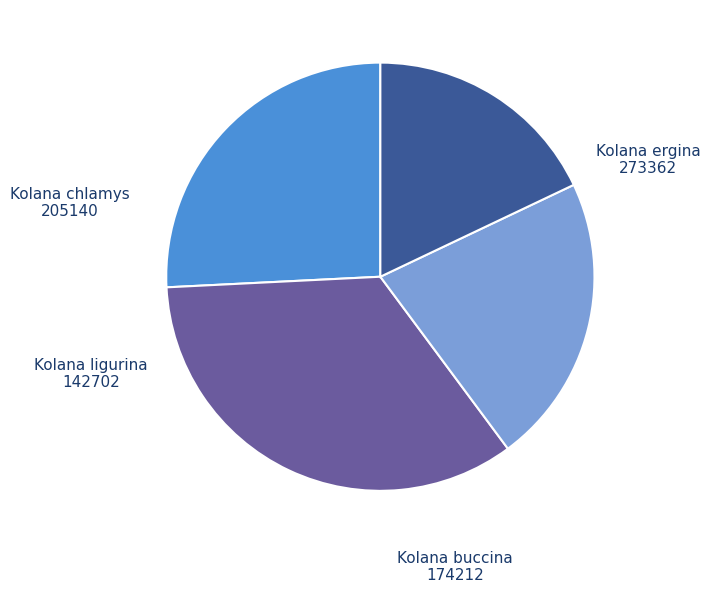

Rank the categories by value from highest to lowest.

Kolana ergina, Kolana chlamys, Kolana buccina, Kolana ligurina